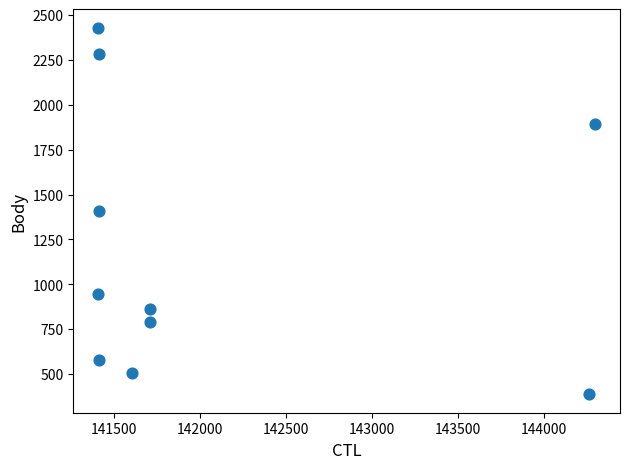

What is the average X value?

142062